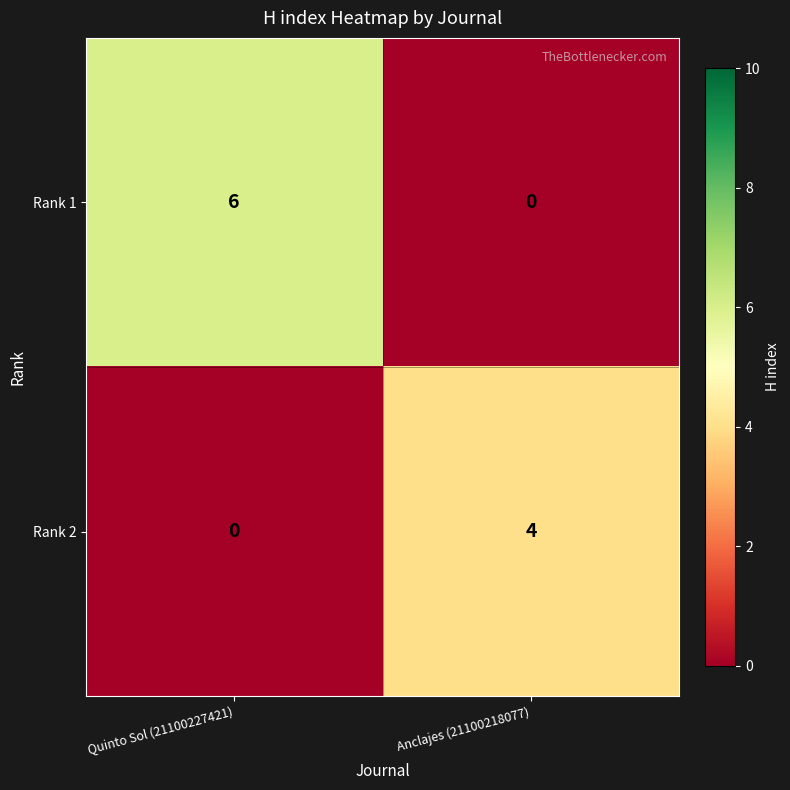

Reading left to right, extract all data points from this chart.

Rank 1: 6	0
Rank 2: 0	4